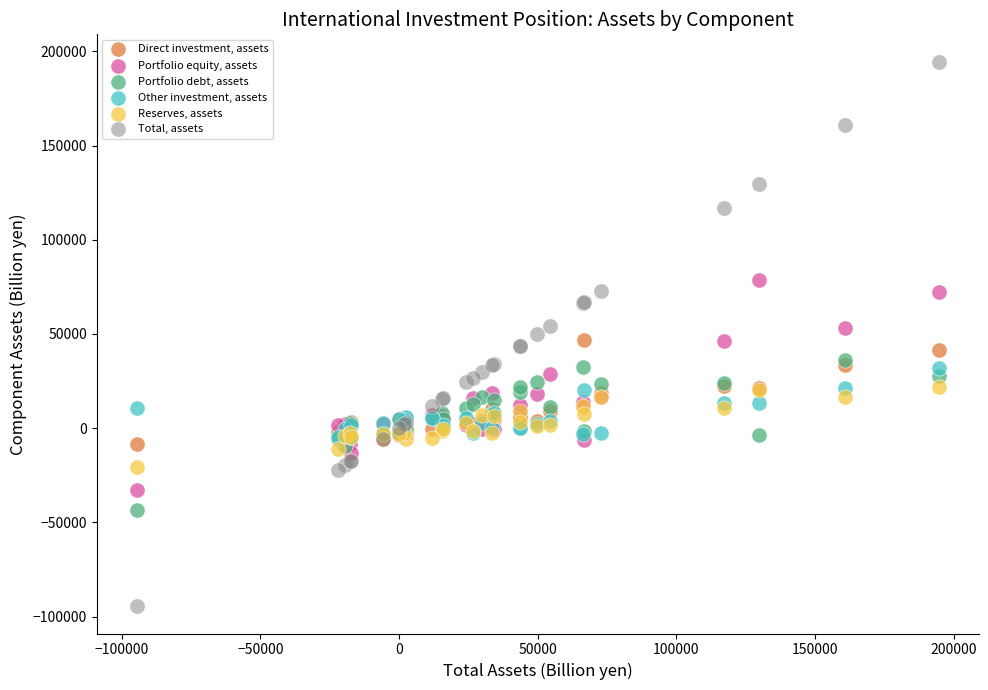

What are all the series names shown in the legend?

Direct investment, assets, Portfolio equity, assets, Portfolio debt, assets, Other investment, assets, Reserves, assets, Total, assets